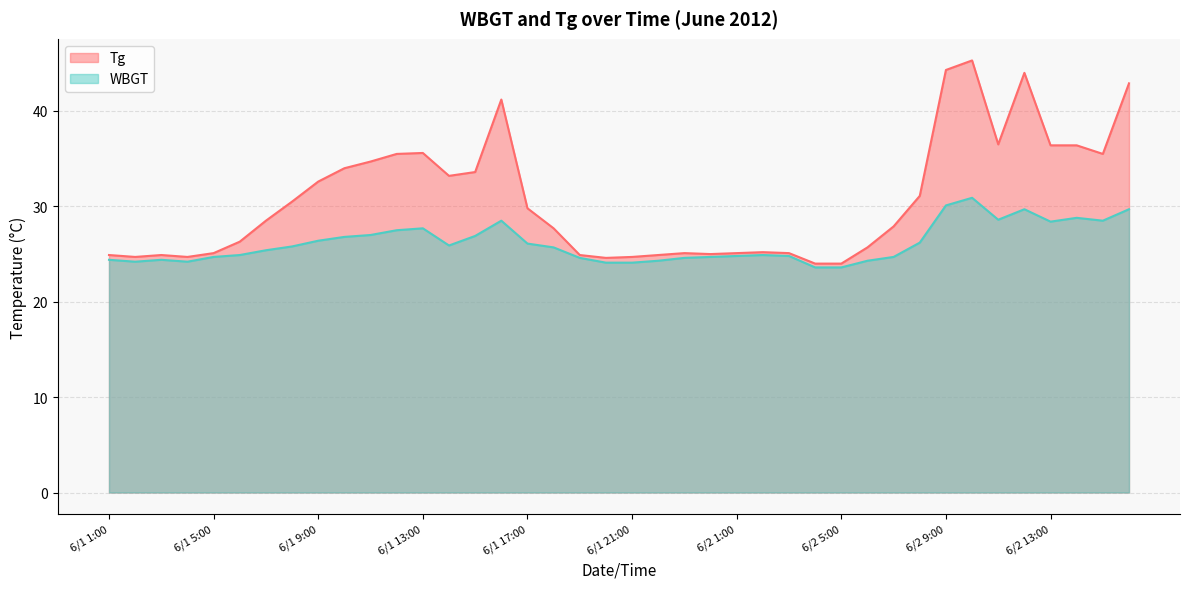

How many interior local peaks does the WBGT series have?

7